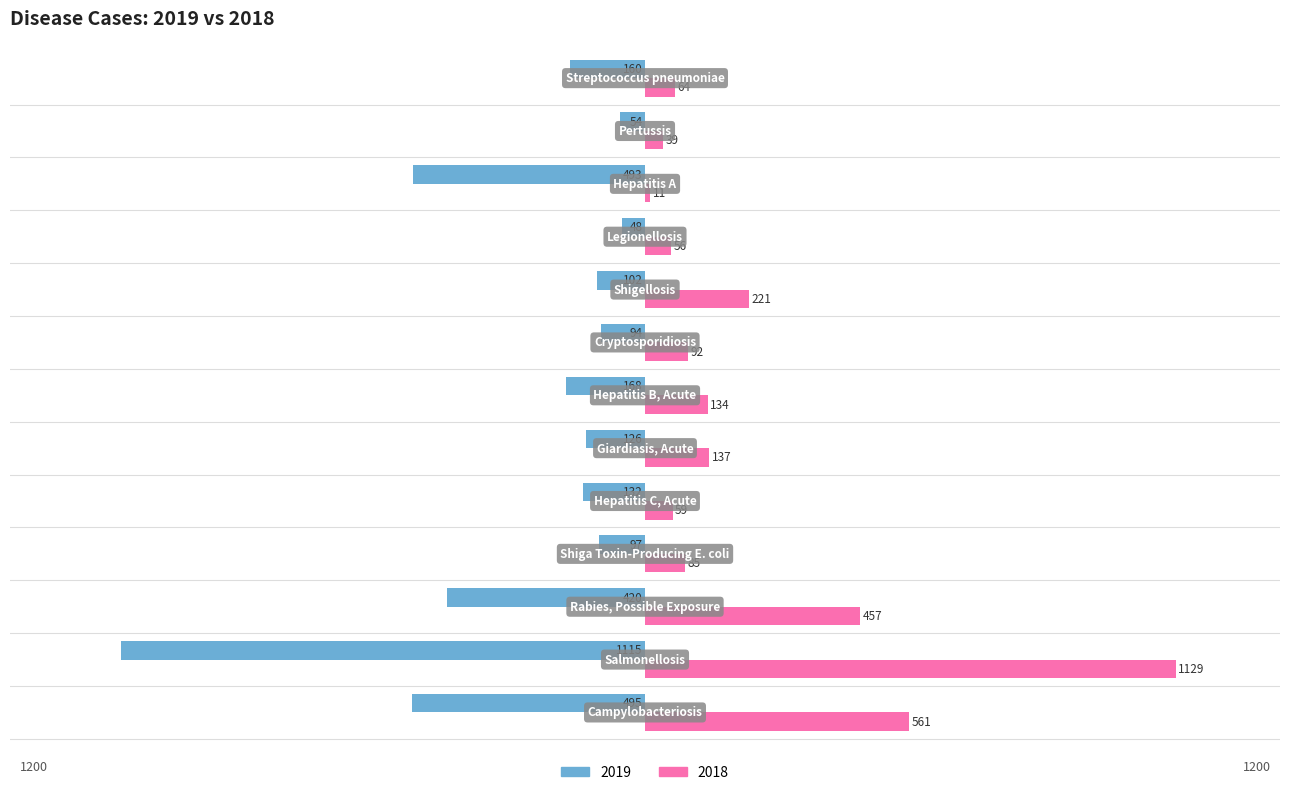

What are all the series names shown in the legend?

2019, 2018